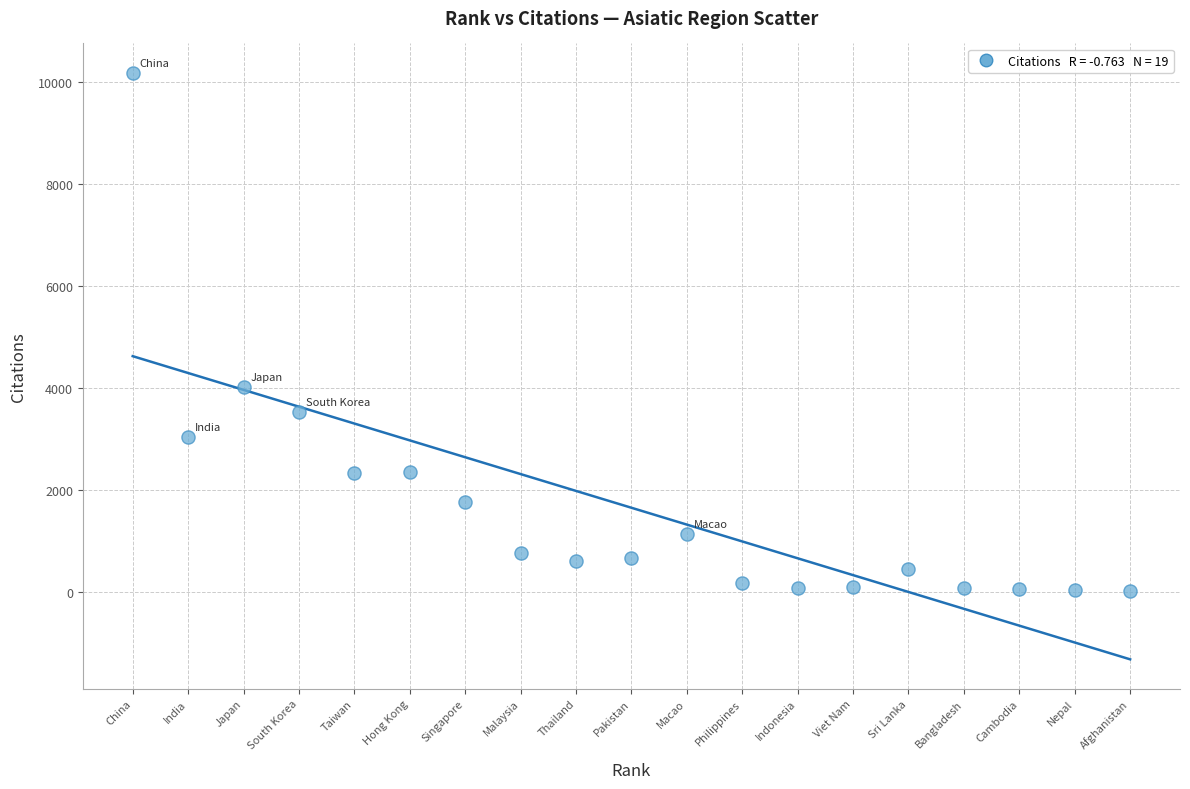

What Y value in the scatter plot is closest to 5093?

4014